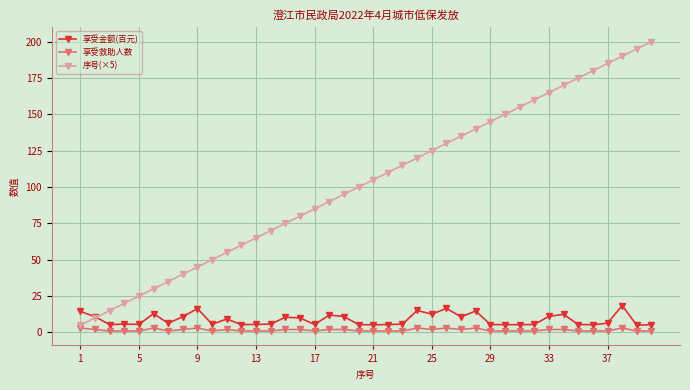

Which series has the largest range (max minus min)?

序号(×5)